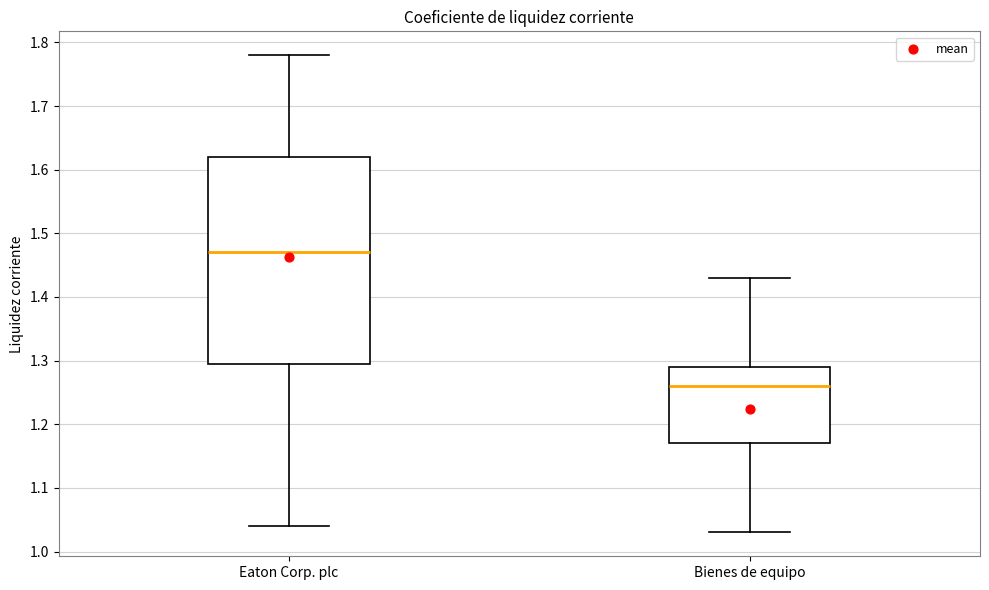

Reading left to right, transcribe this box plot: for each box, give where its median line is, the range the box spans, and where its two whiskers end, as read against the y-axis. The values are not printed on the chart, so give them approximately, as read against the axis.

Eaton Corp. plc: median 1.47, box 1.30 to 1.62, whiskers 1.04 to 1.78
Bienes de equipo: median 1.26, box 1.17 to 1.29, whiskers 1.03 to 1.43